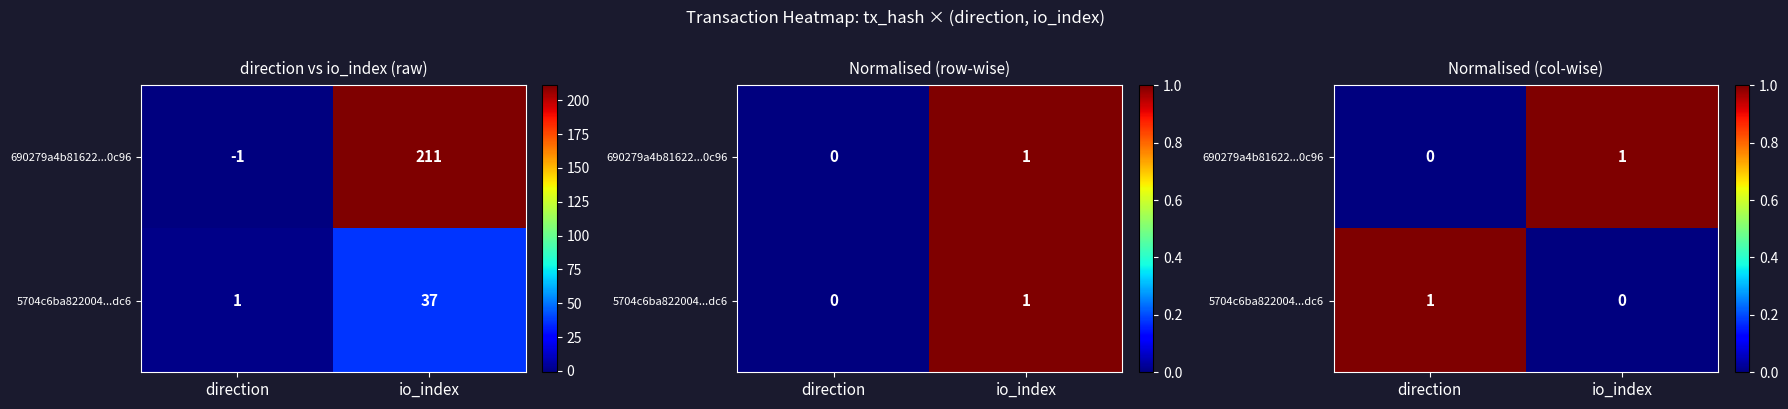

How many data points does each series have?

2